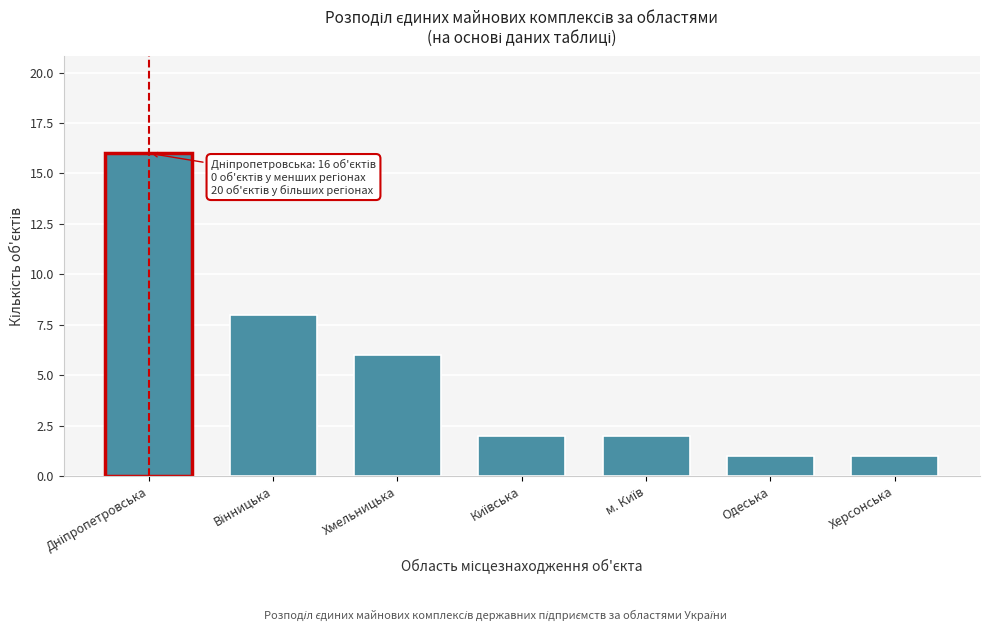

Reading right to left, transcribe all the data shown in this chart.

1	1	2	2	6	8	16